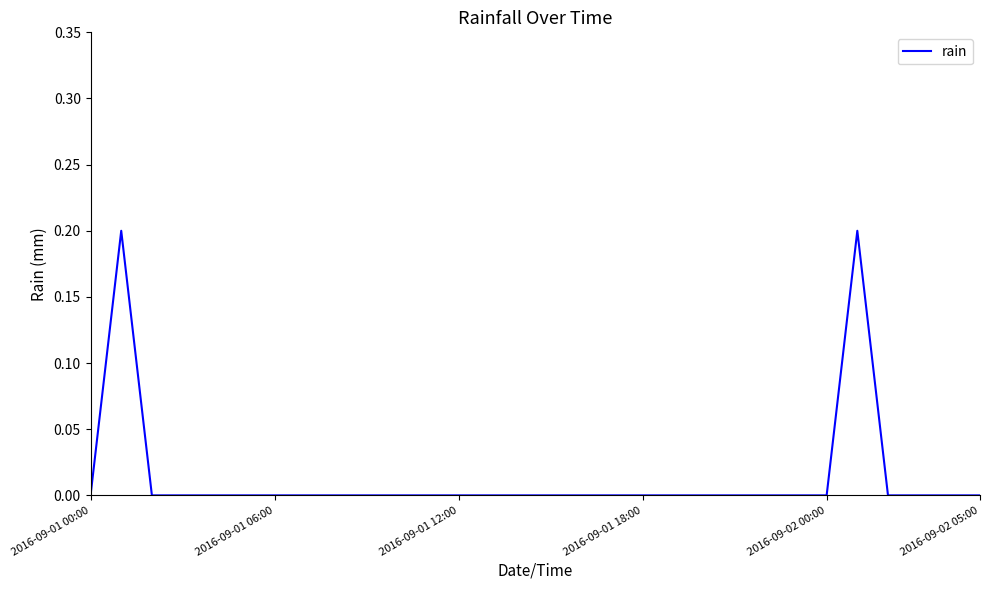

How many interior local peaks (higher than both neighbors) does the data have?

2